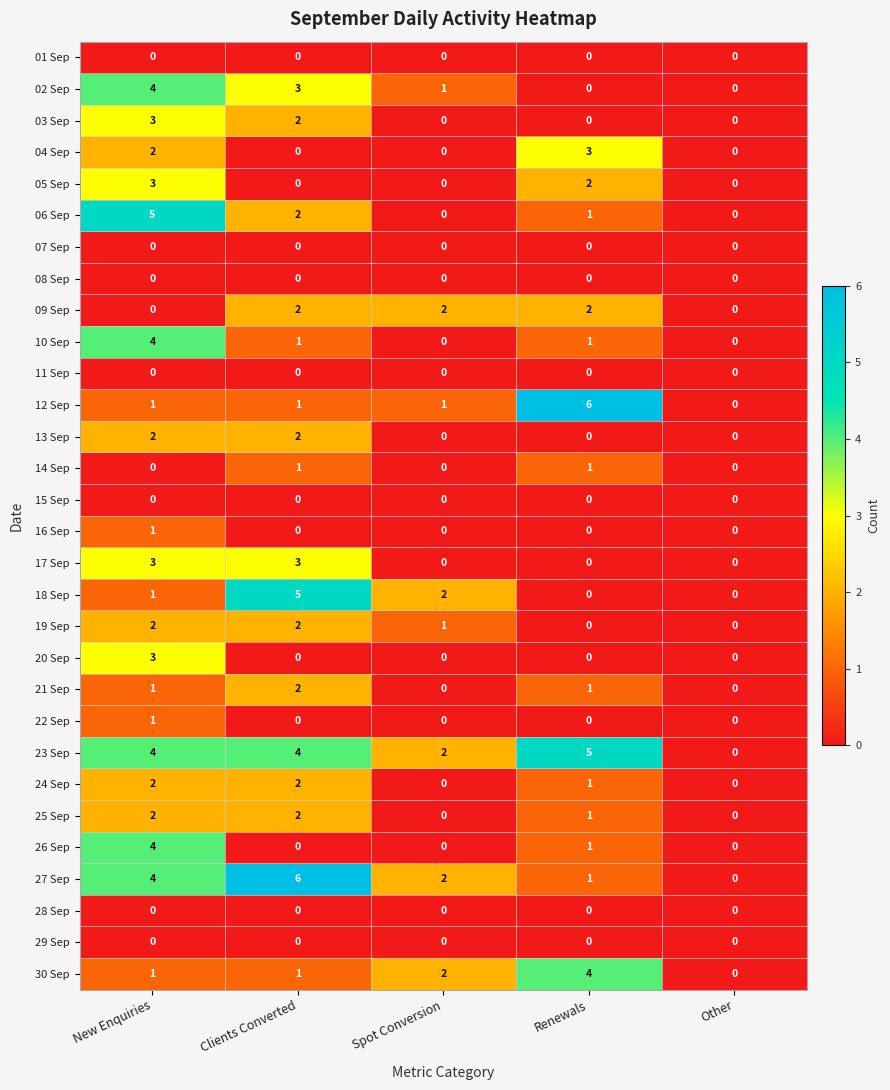

How many values in the 18 Sep series are below 1?

2